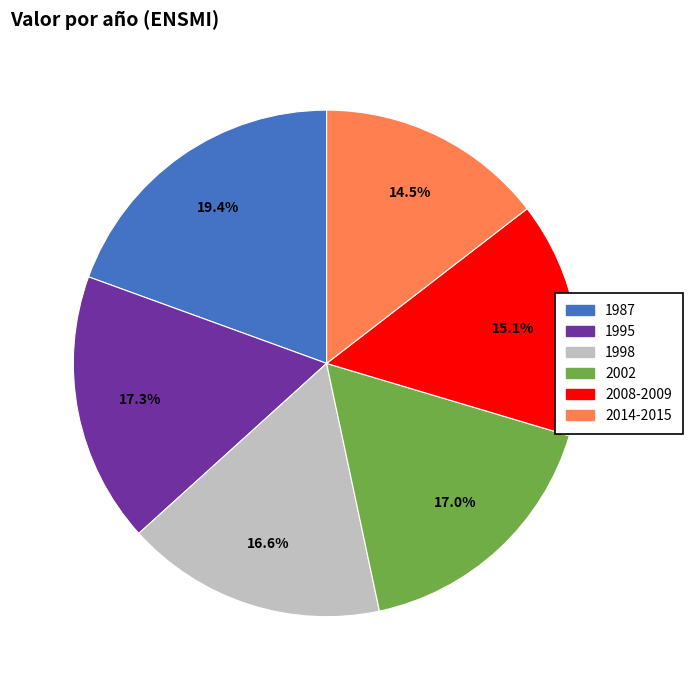

Is there a majority slice in this chart?

No